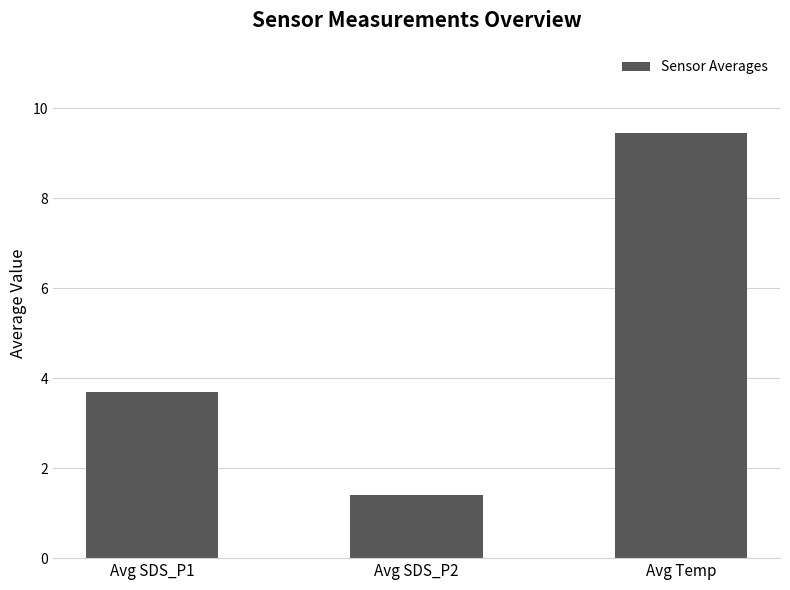

Which category has the highest value across all series?

Avg Temp